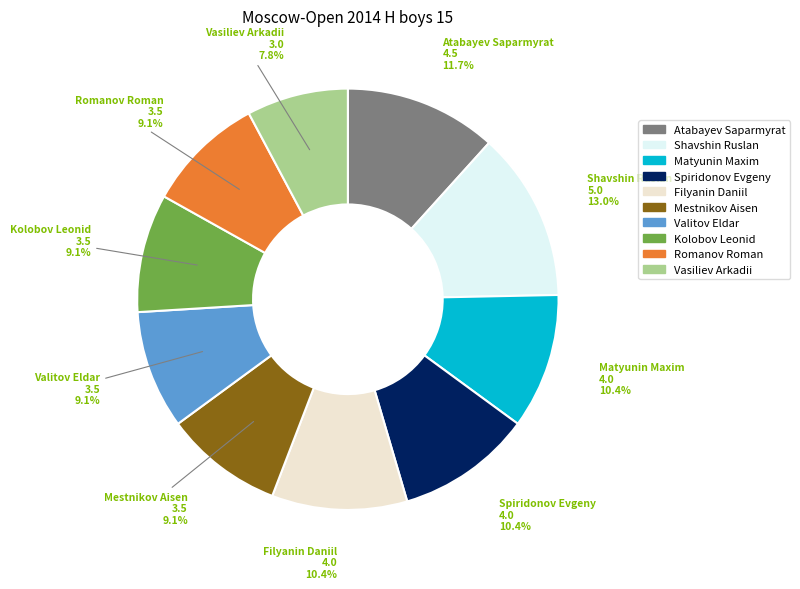

The Mestnikov Aisen slice represents 19% of the pie. True or false?

False